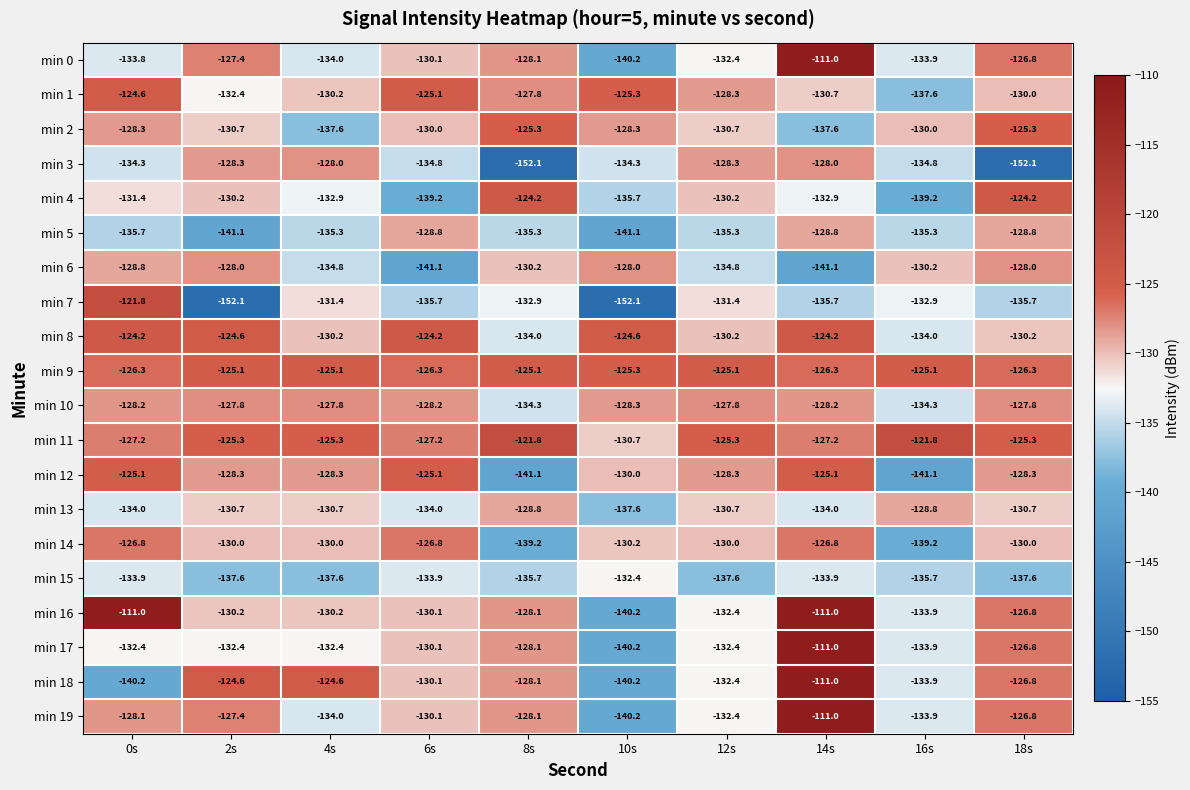

What is the smallest value displayed?

-152.1